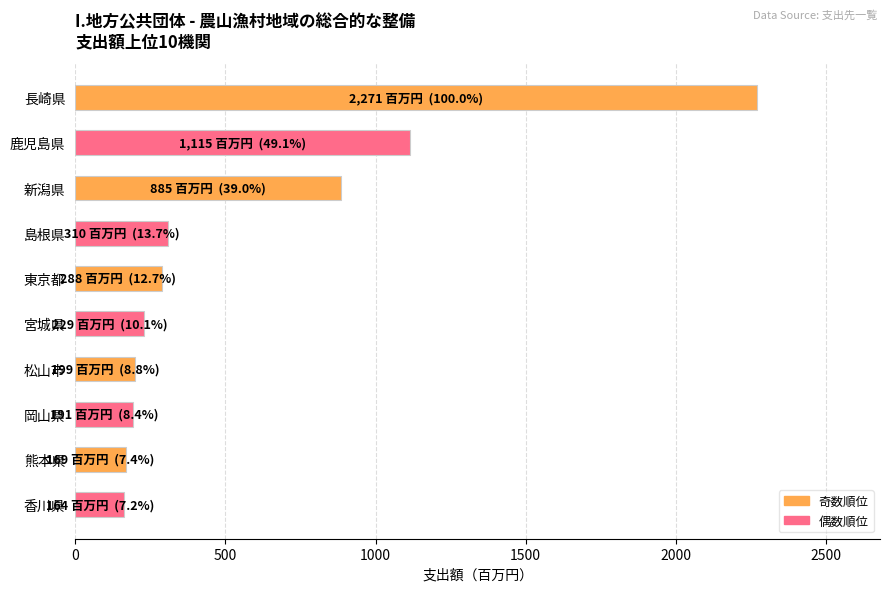

Count the number of categories in the chart.

10